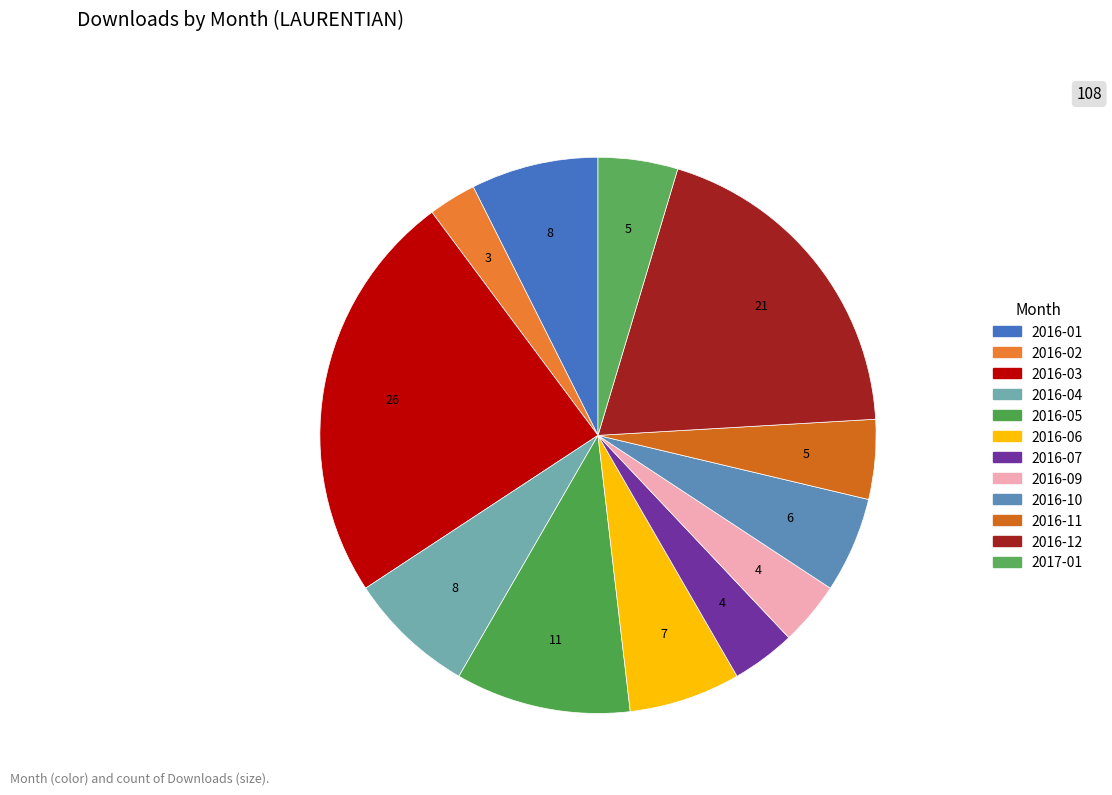

Is it true that 2016-11 is 5% of the pie?

True